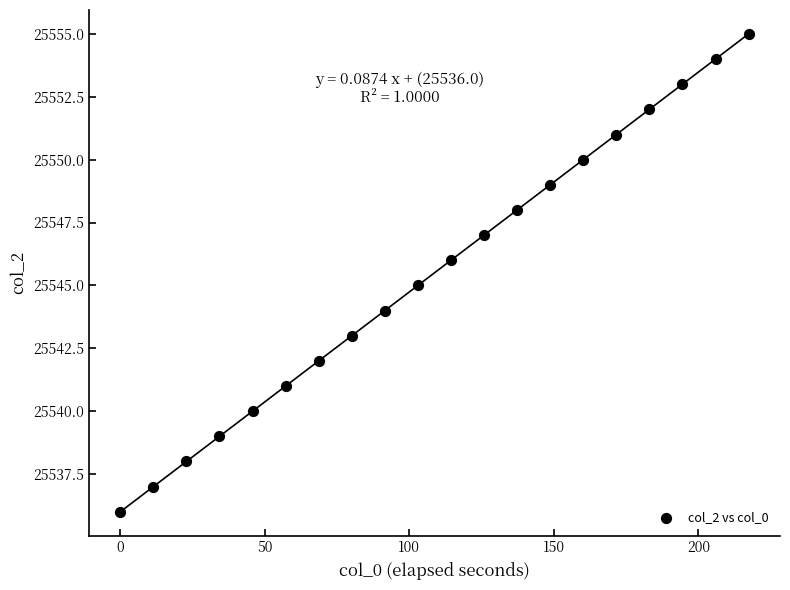

What is the range of Y values (max minus min)?

19